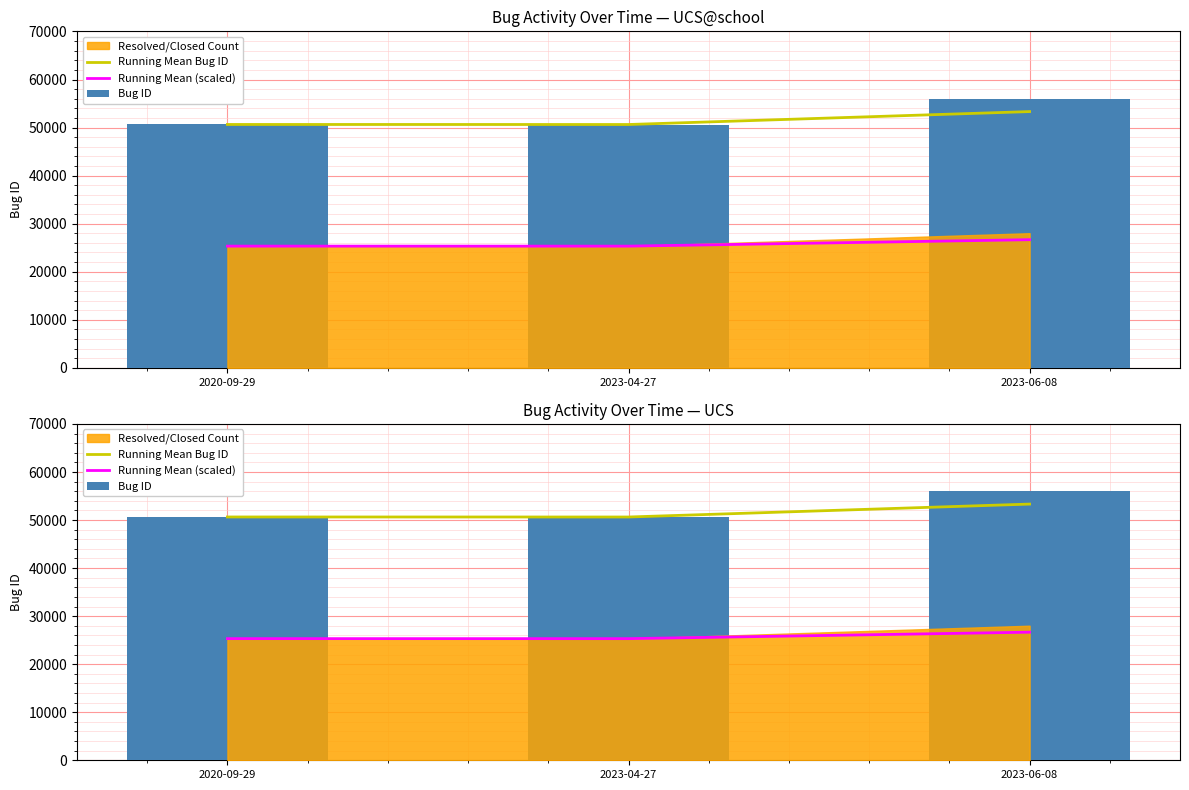

Which series has the largest total across all categories?

Bug ID